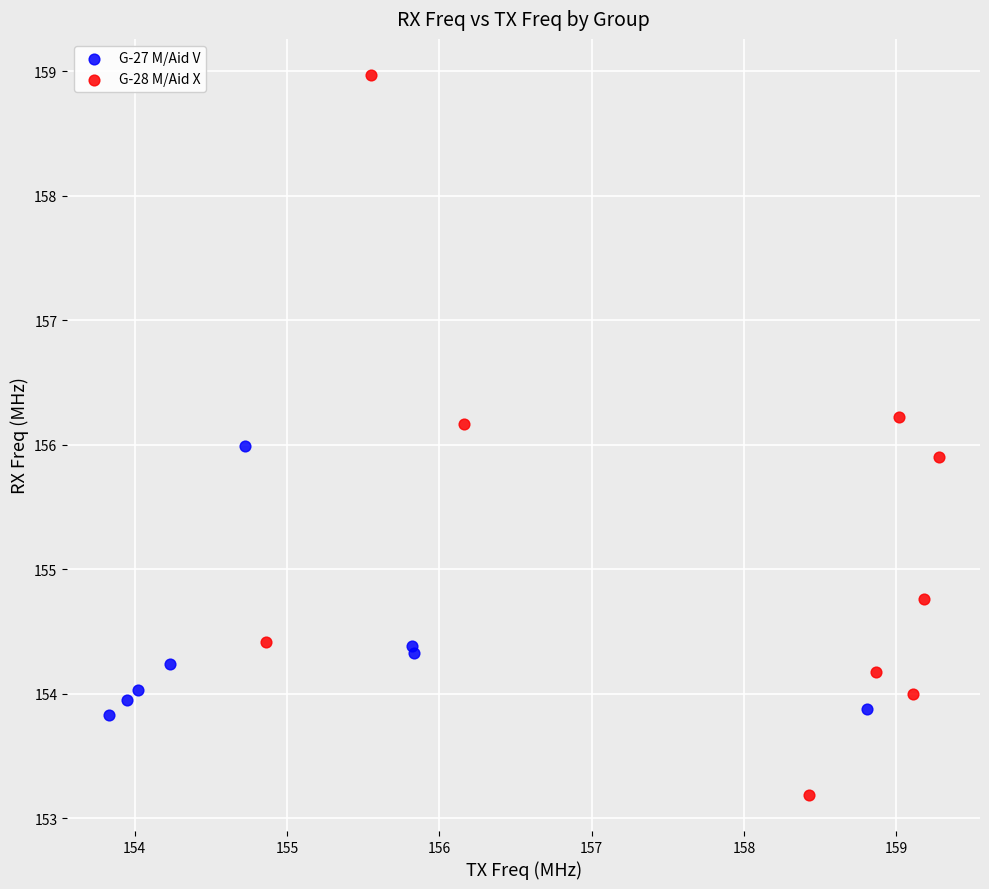

Which series contains the highest Y value?

G-28 M/Aid X